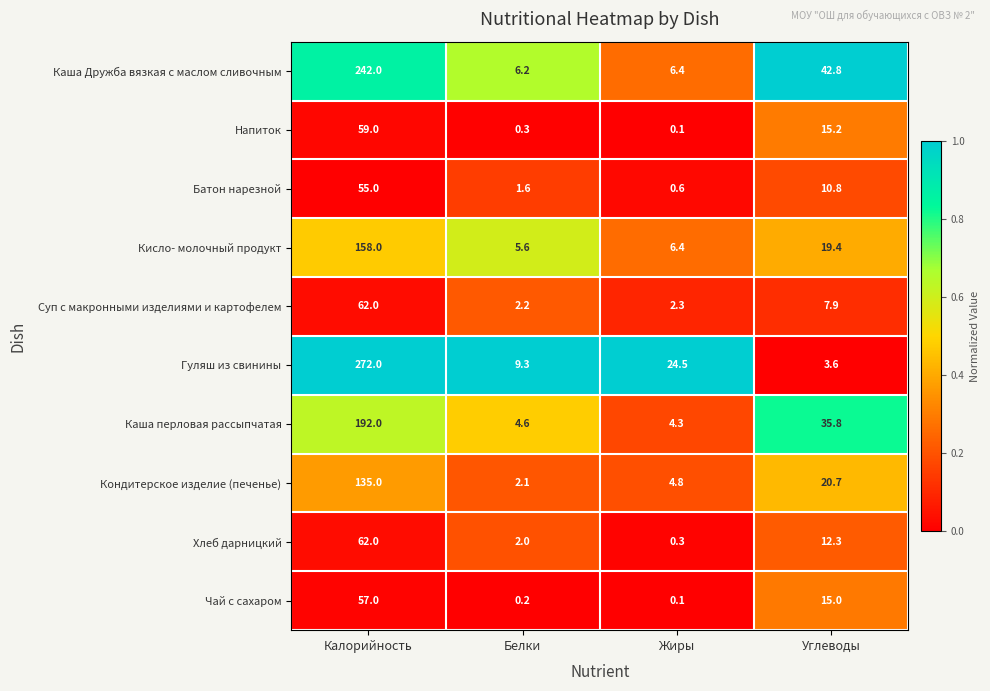

What is the maximum value shown in the chart?

272.0